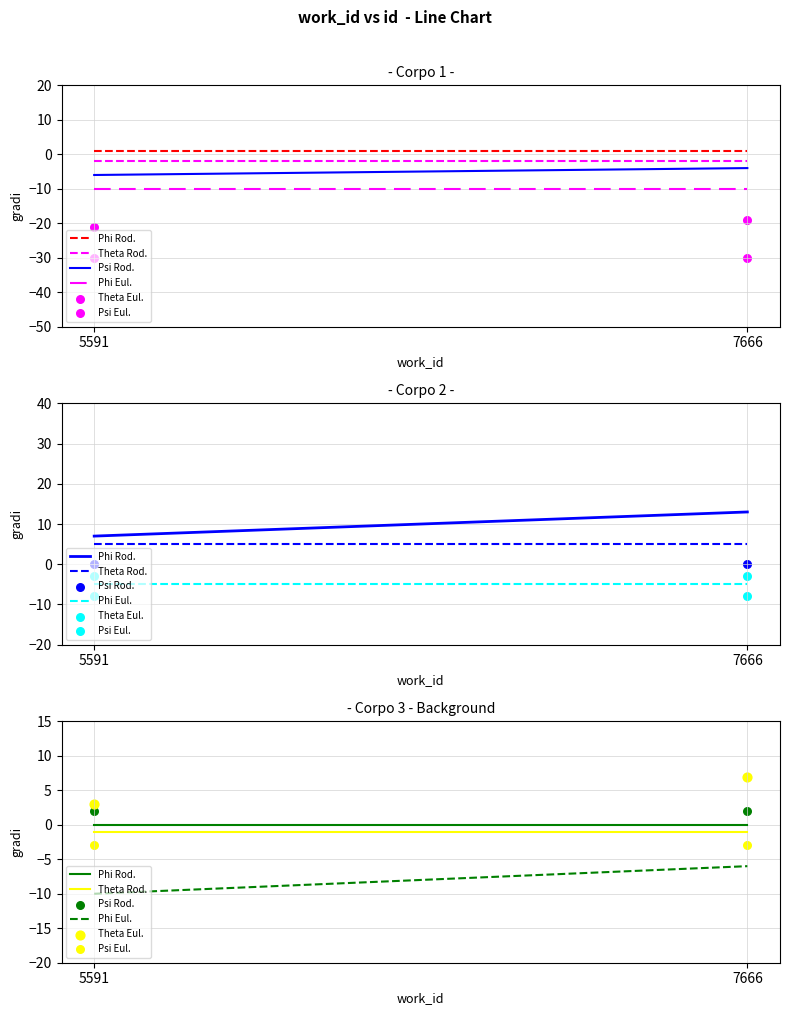

What is the total value across all series at 5591?

-9.0